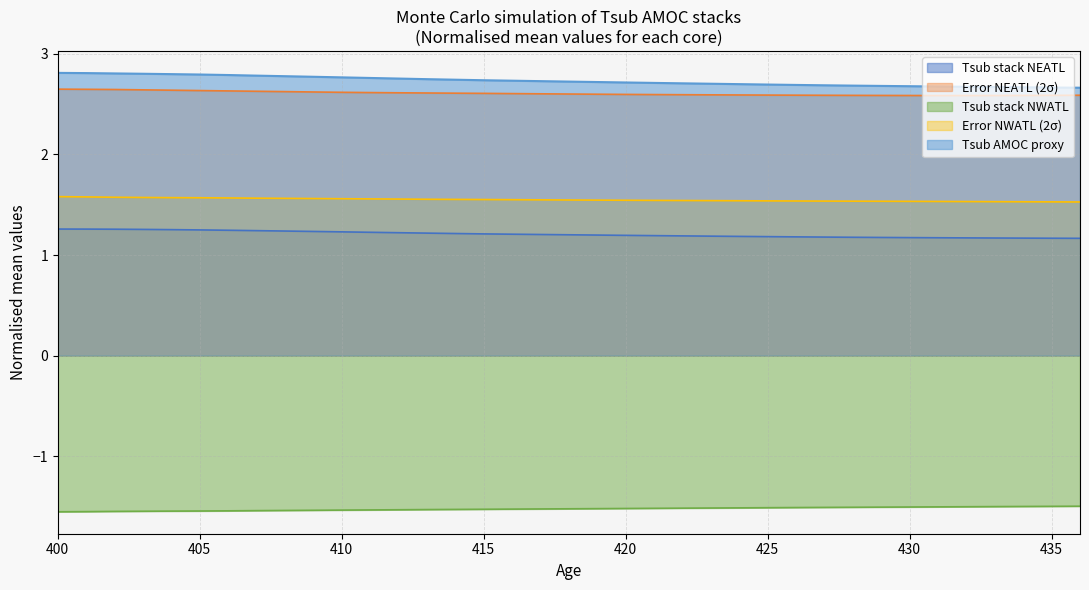

What is the greatest value displayed?

2.8